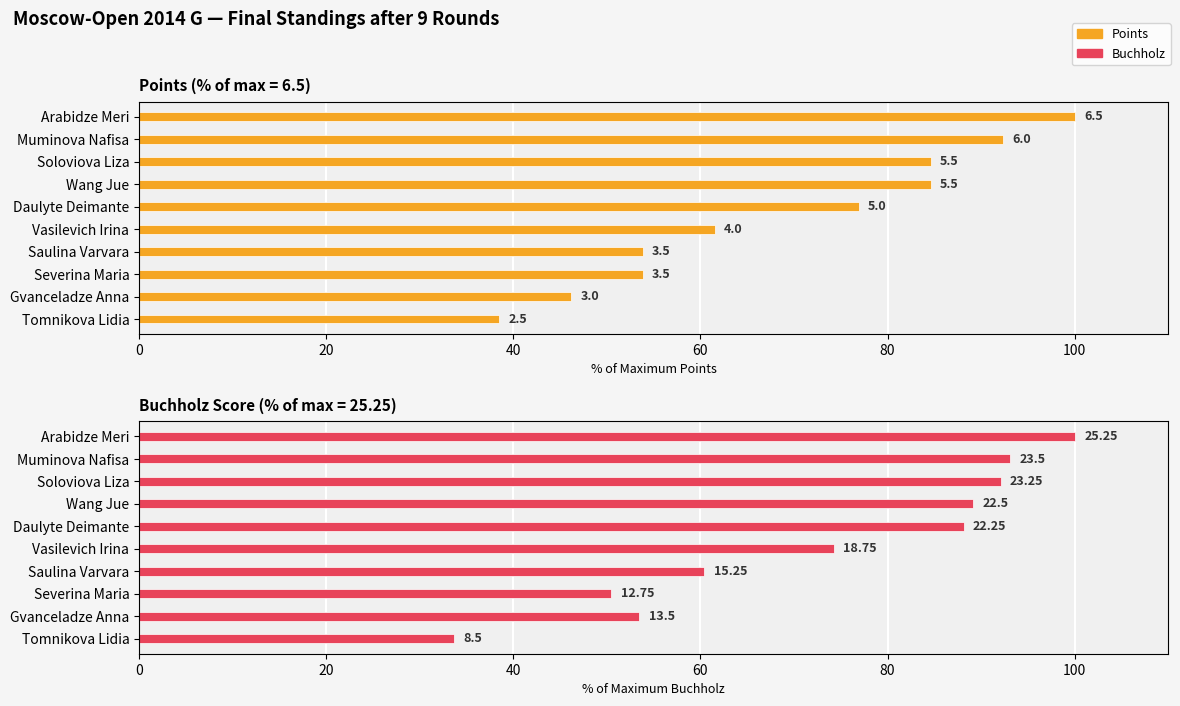

The value of Points at Severina Maria is 72.2. True or false?

False